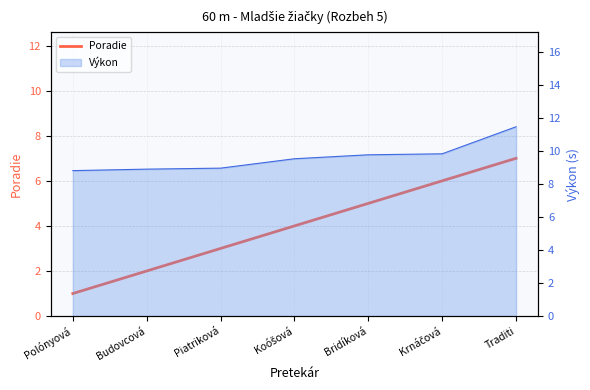

Rank the categories by value from lowest to highest.

Polónyová, Budovcová, Piatriková, Koóšová, Bridíková, Krnáčová, Traditi